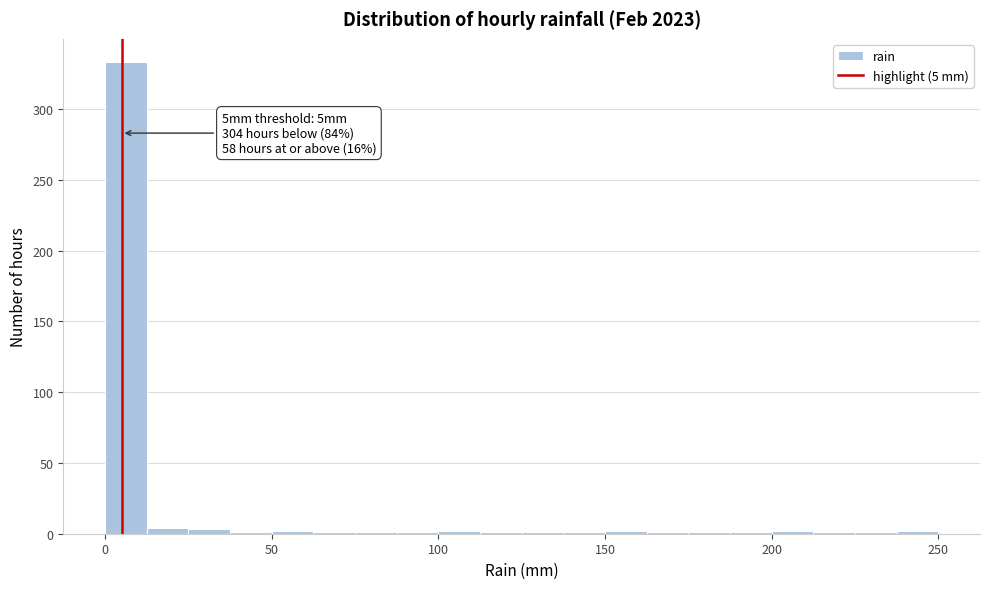

Around what value on the x-axis is the tallest bar? Give the approximate position of its centre, as read against the axis.

5